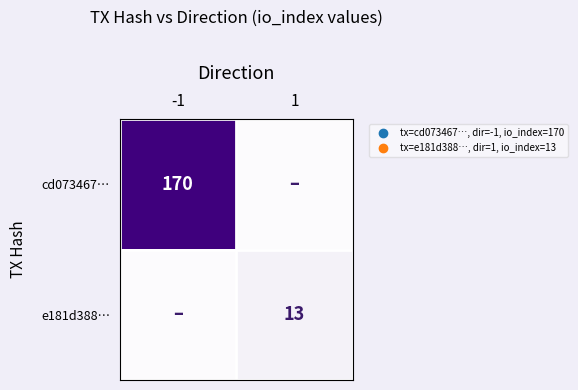

Is it true that cd073467… equals 233 at -1?

False